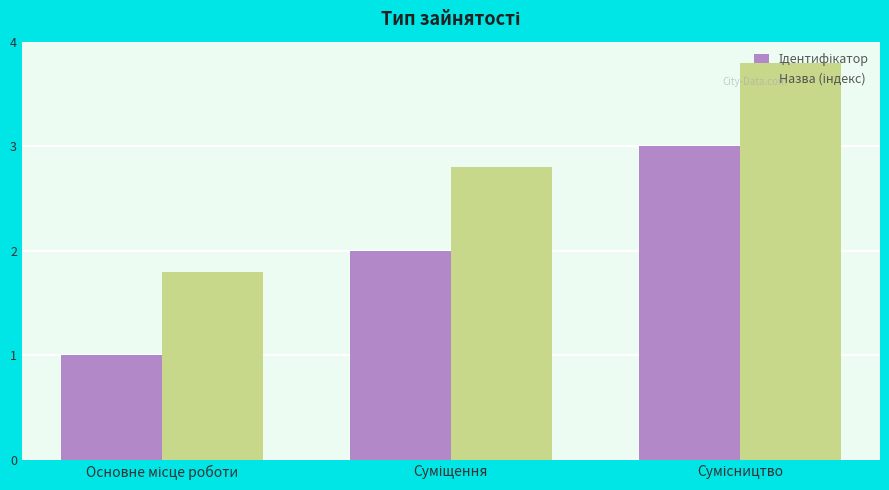

What is the greatest value displayed?

3.8